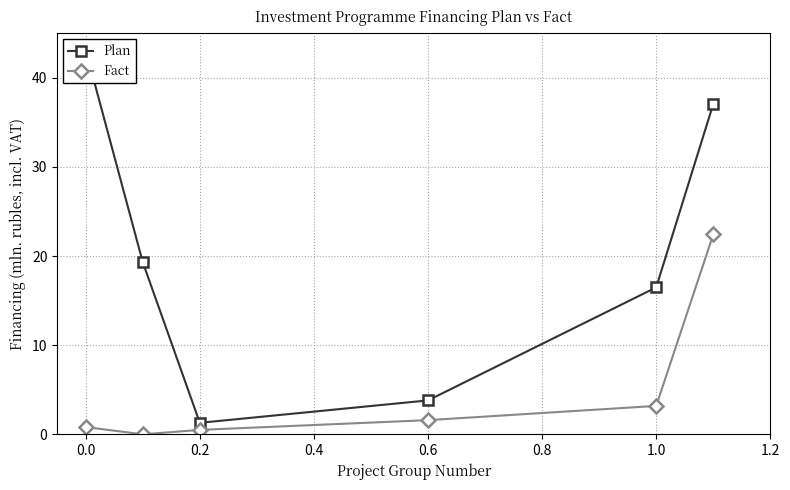

How many interior local valleys does the Fact series have?

1